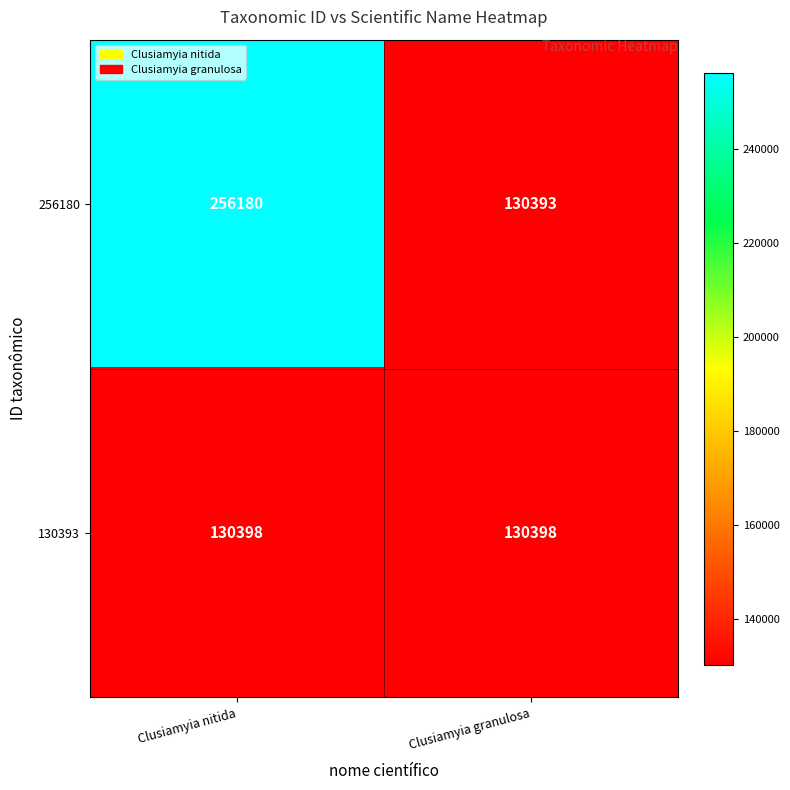

Which series has the widest spread of values?

256180